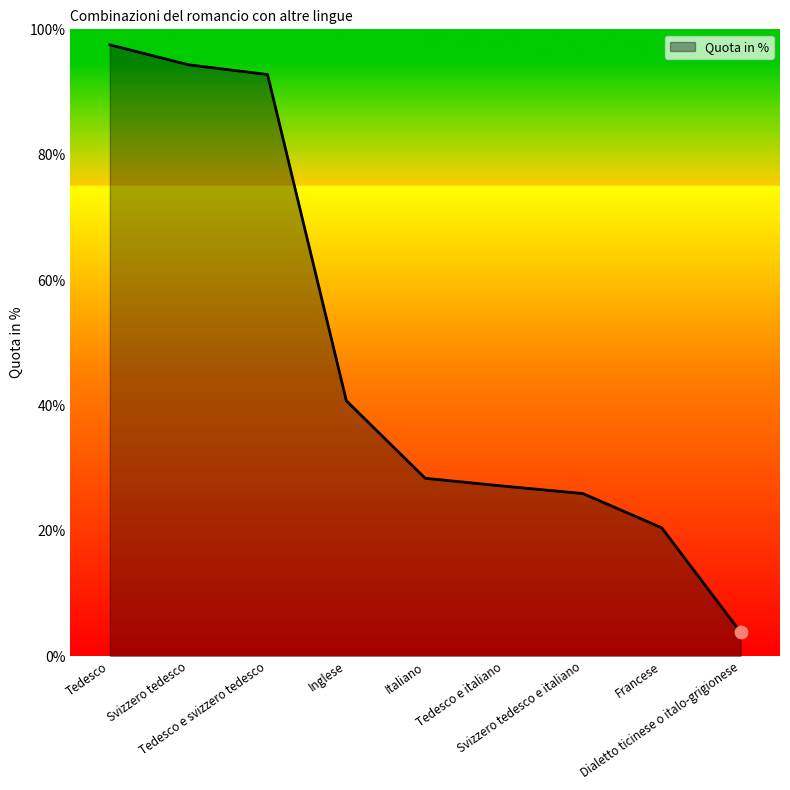

What is the ratio of the value at Francese to the value at Svizzero tedesco e italiano?

0.8